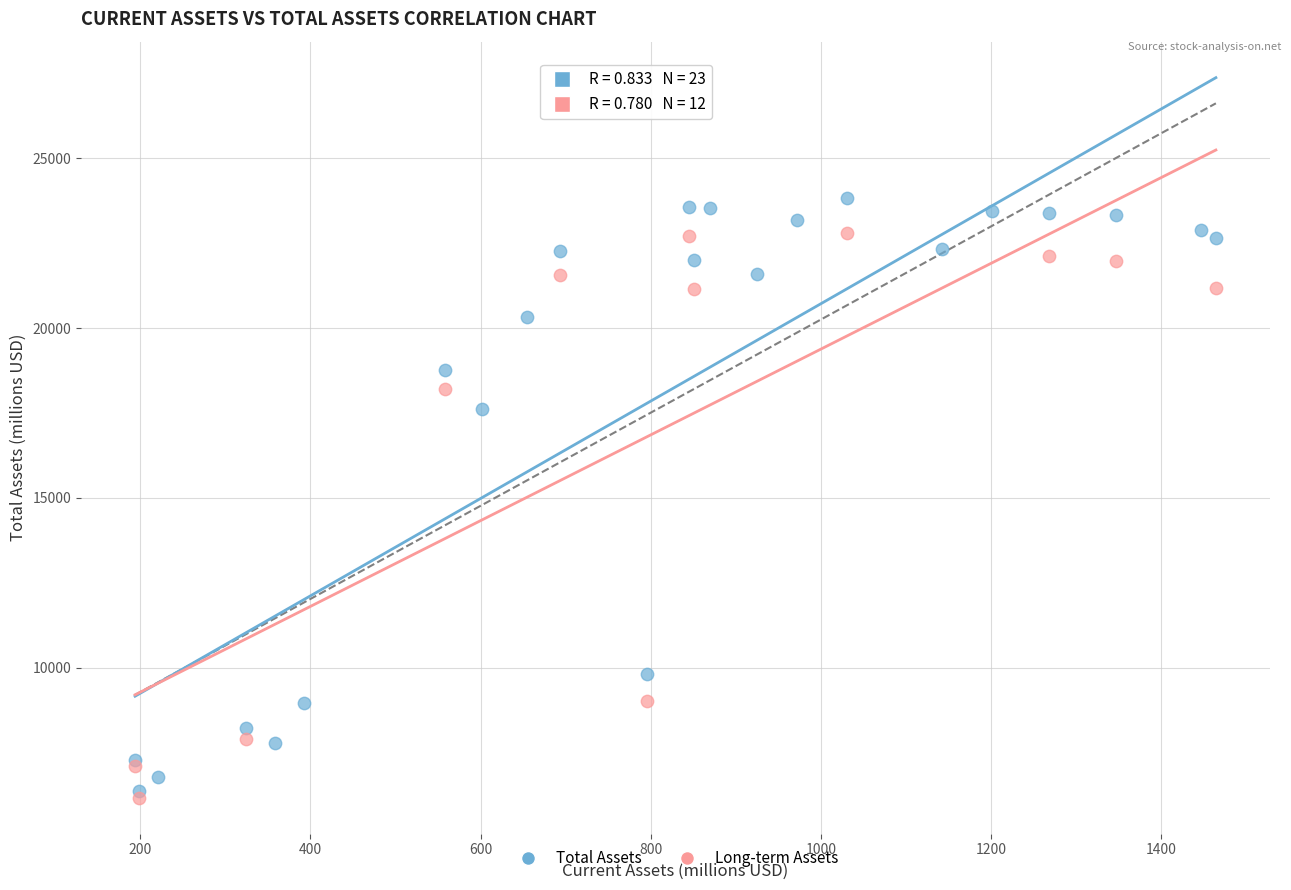

Which series contains the highest Y value?

Total Assets